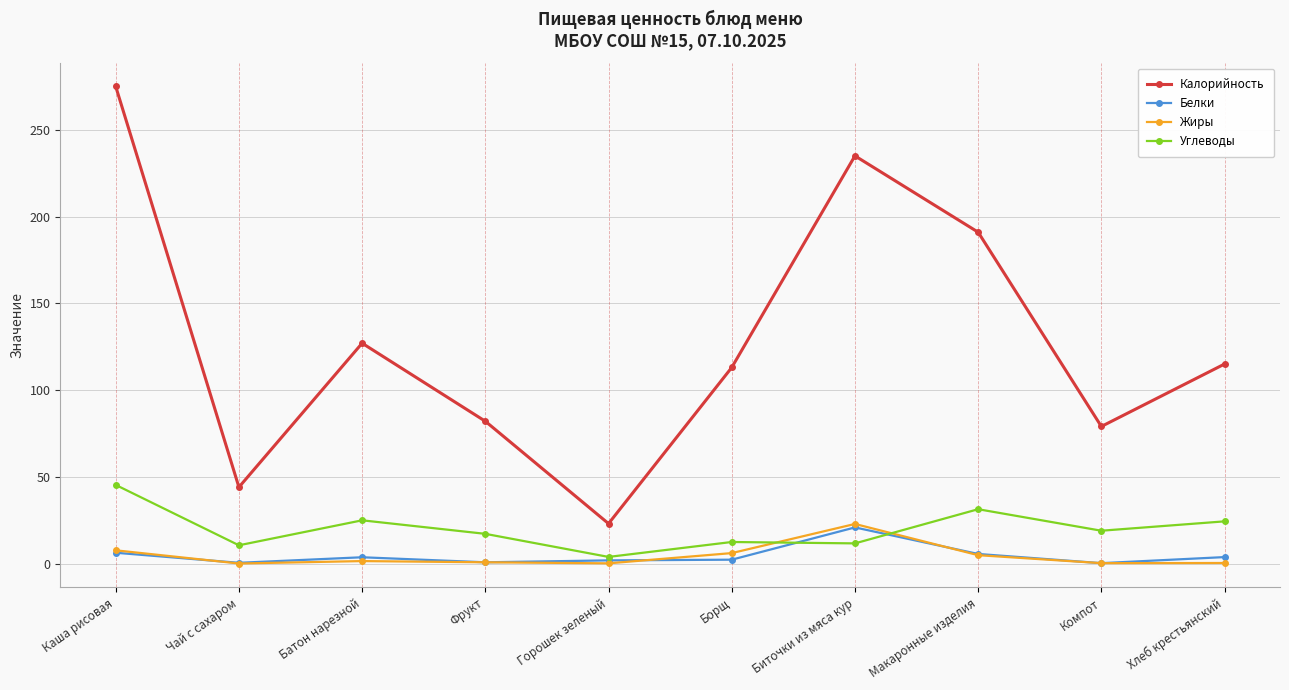

True or false: Калорийность has more than 0 points higher than both neighbors.

True